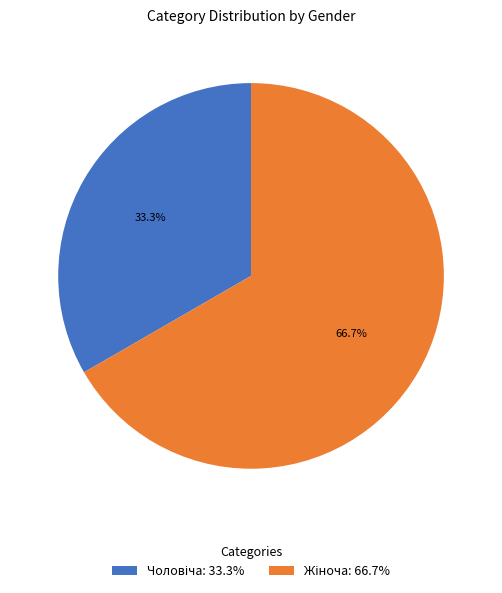

Does any single category account for the majority?

Yes